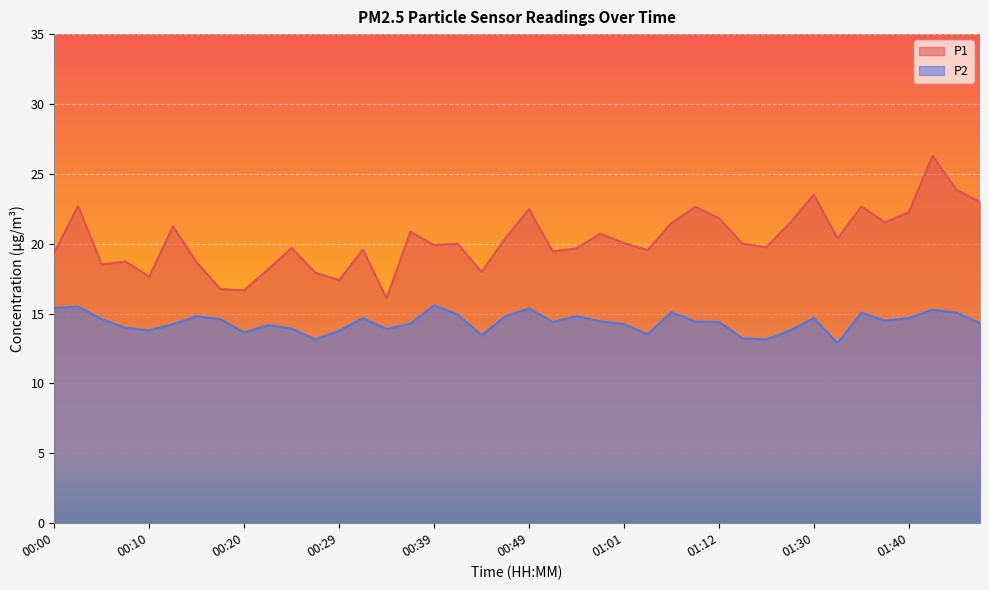

How many values in the P1 series are below 20?

19